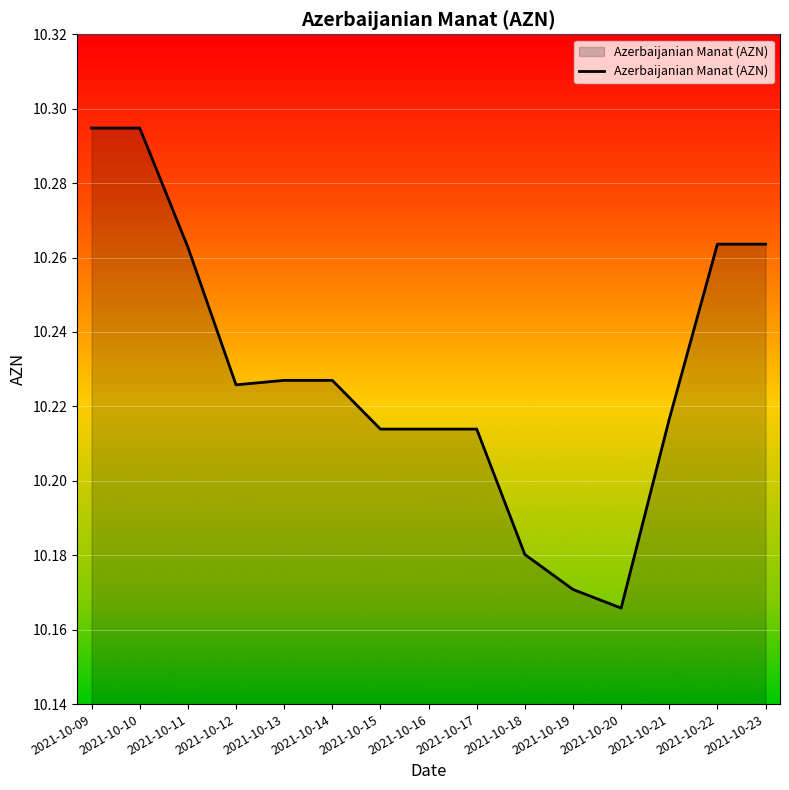

Where is the data nearest to the value 10?

2021-10-20